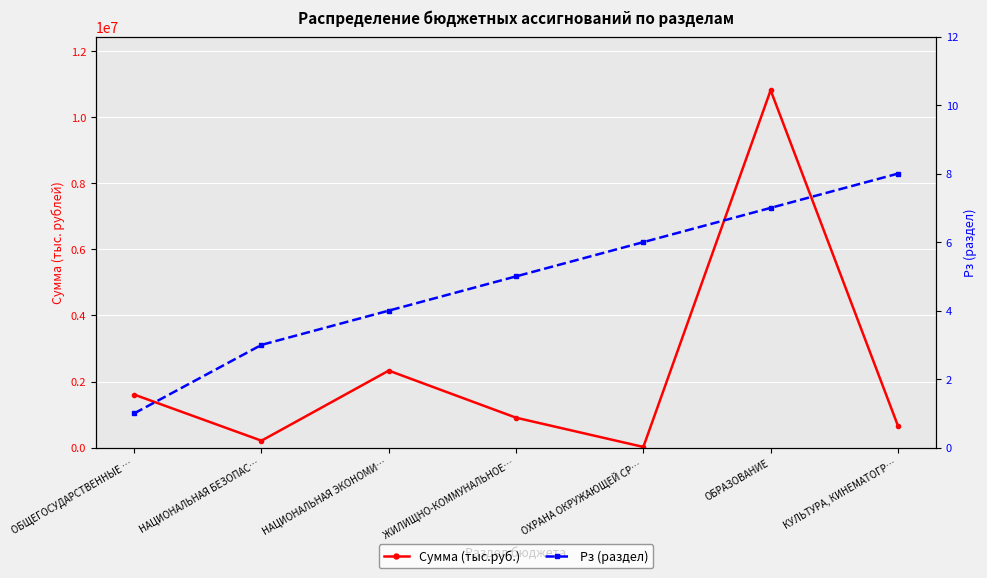

What is the label of the 2nd point from the right?

ОБРАЗОВАНИЕ